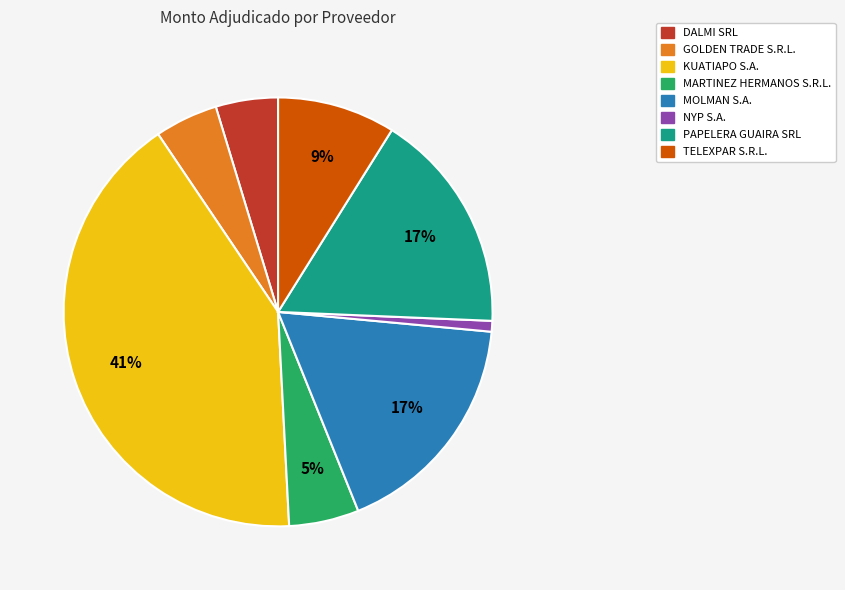

To the nearest percent, what is the difference between the TELEXPAR S.R.L. and DALMI SRL slice percentages?

4%